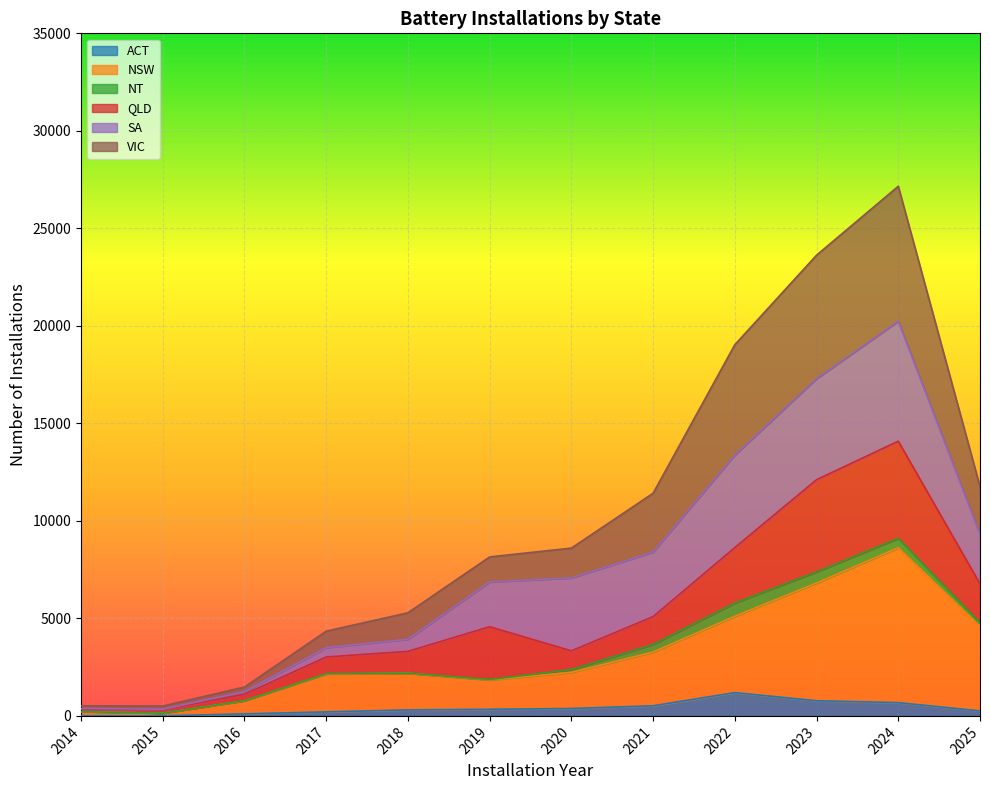

What is the sum of all ACT values?

4768